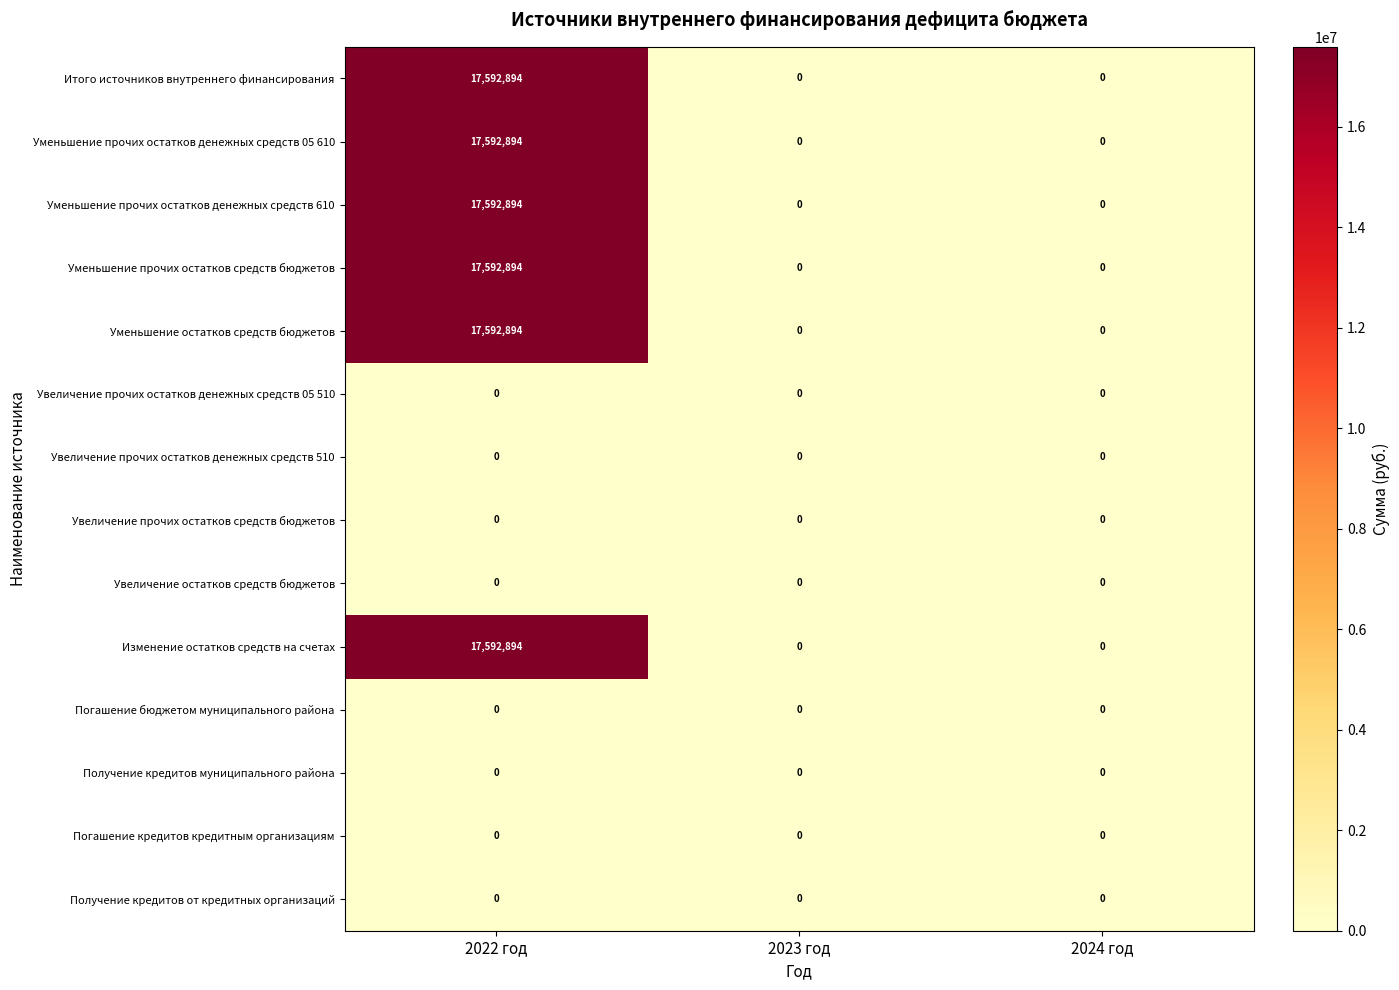

What is the maximum value shown in the chart?

17592894